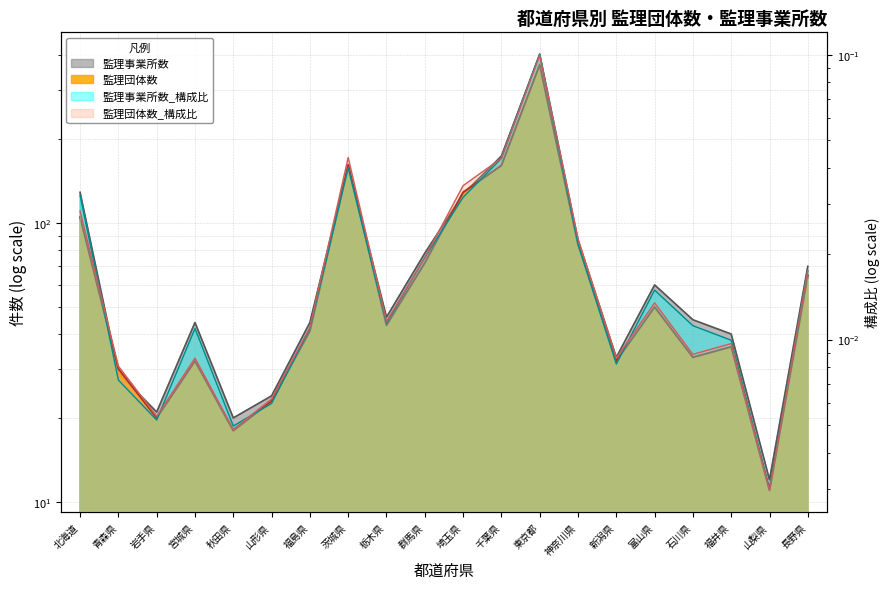

Between 北海道 and 千葉県, which series saw the biggest shift?

監理団体数